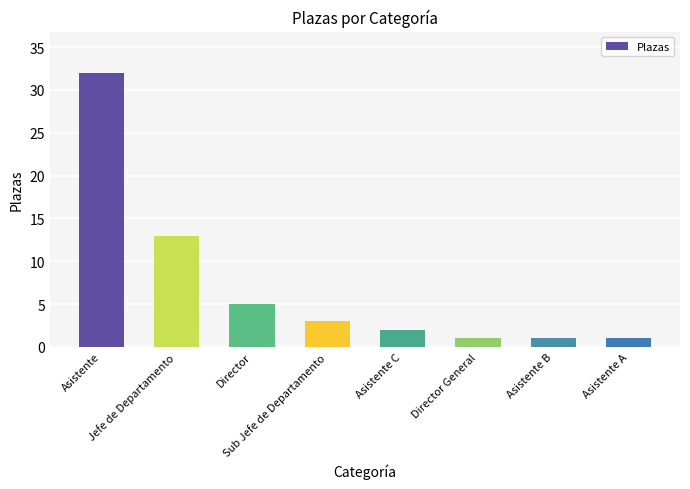

True or false: the data shows 2 at Asistente C.

True